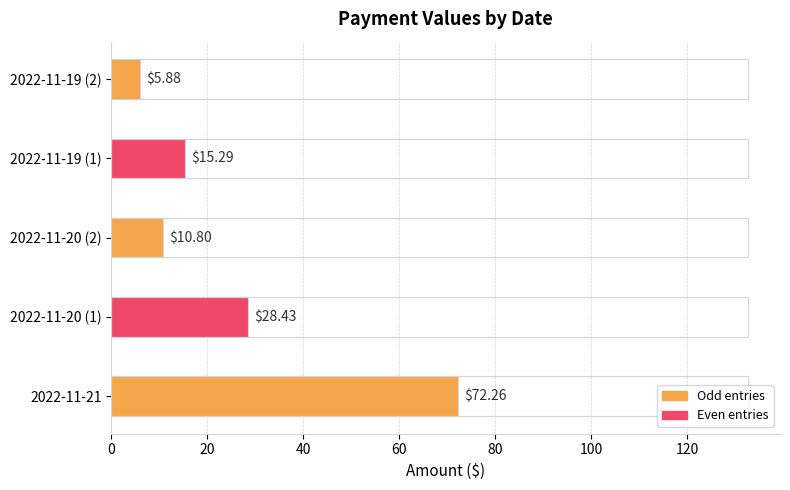

What is the sum of all values?

132.7